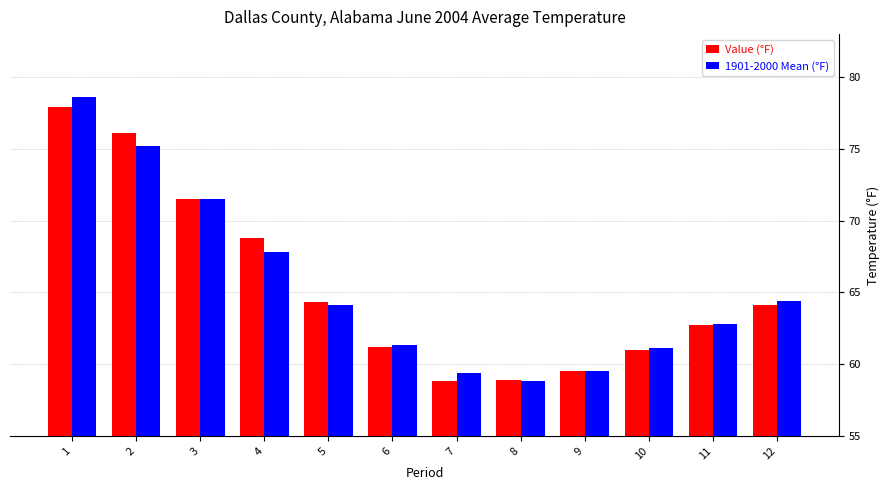

Between 1 and 7, which series saw the biggest shift?

1901-2000 Mean (°F)